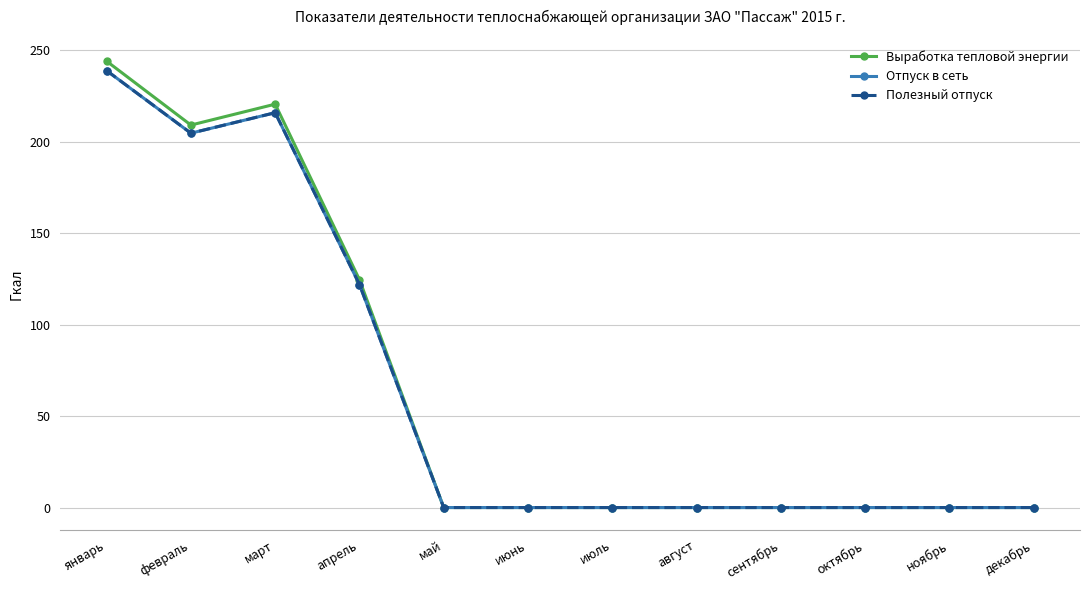

At ноябрь, list the series in order from smallest to largest.

Выработка тепловой энергии, Отпуск в сеть, Полезный отпуск